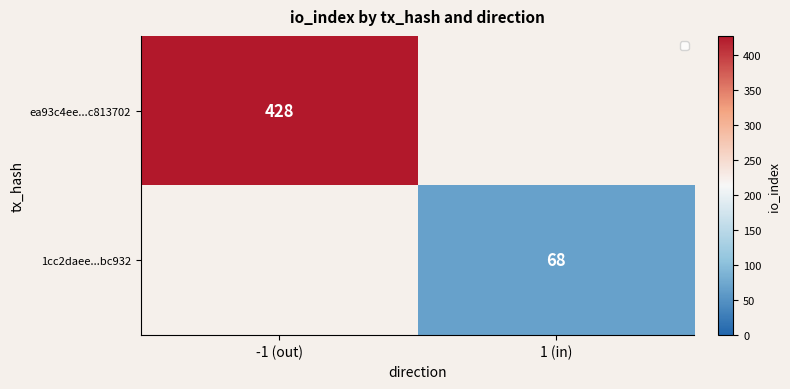

What is the maximum value for ea93c4ee...c813702?

428.0